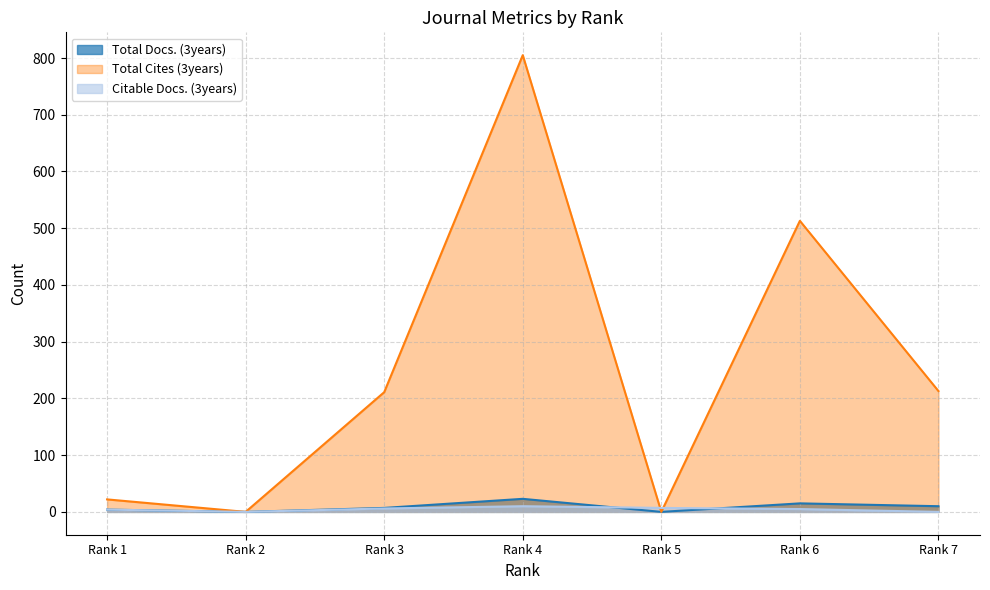

What is the average value of the Total Cites (3years) series?

252